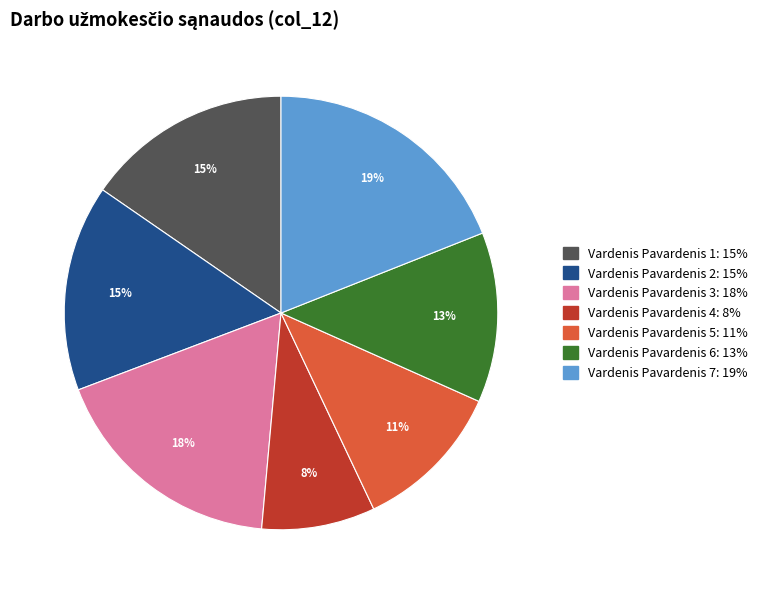

What is the largest slice in the pie chart?

Vardenis Pavardenis 7